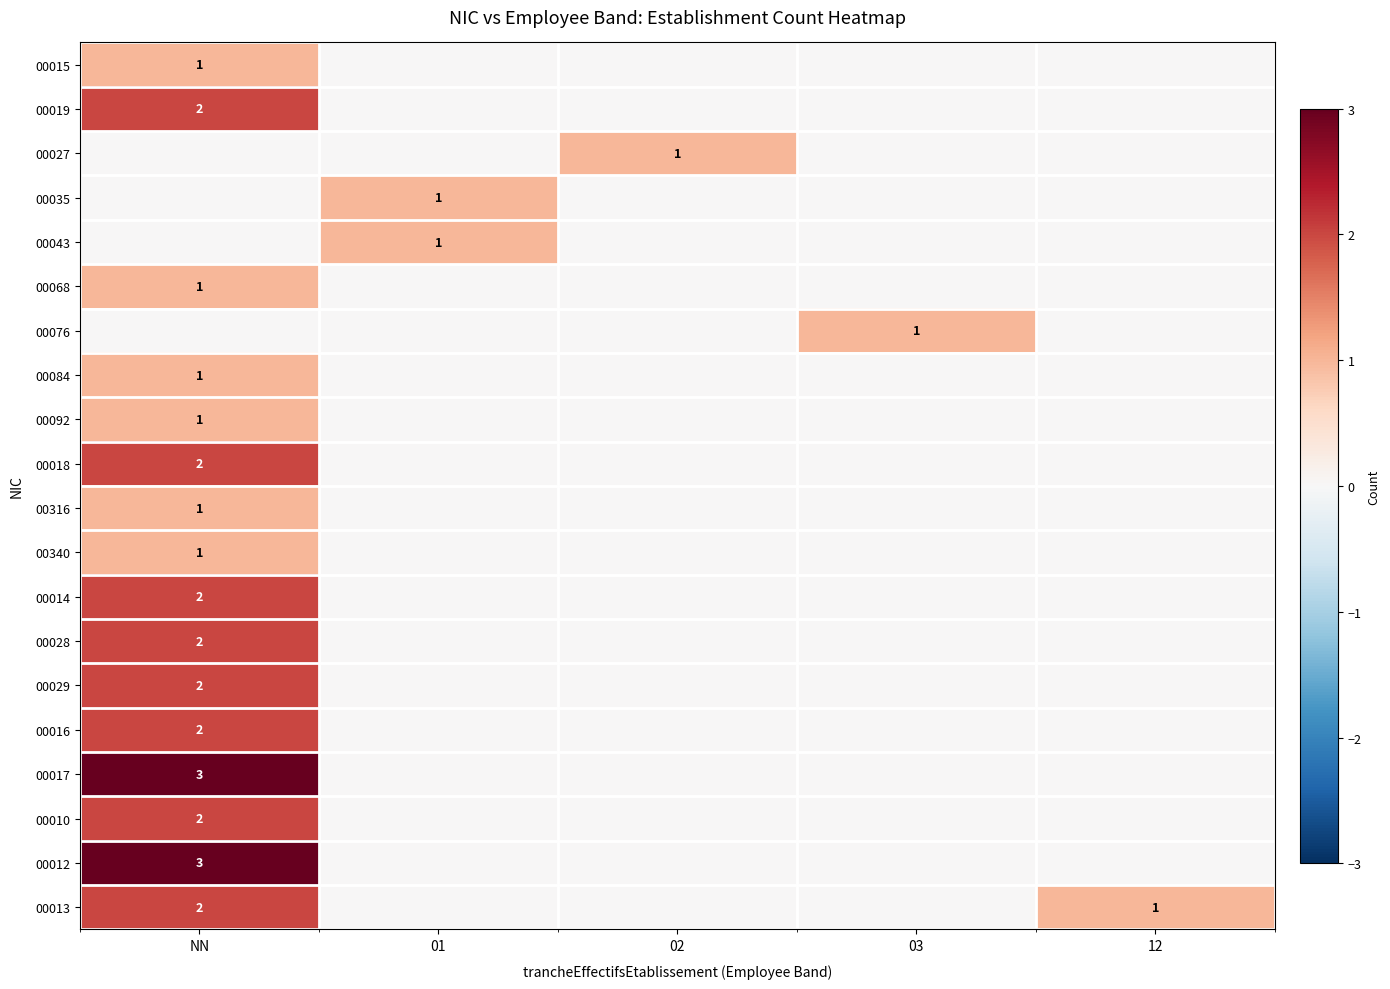

Is it true that 00092 equals 1 at NN?

True